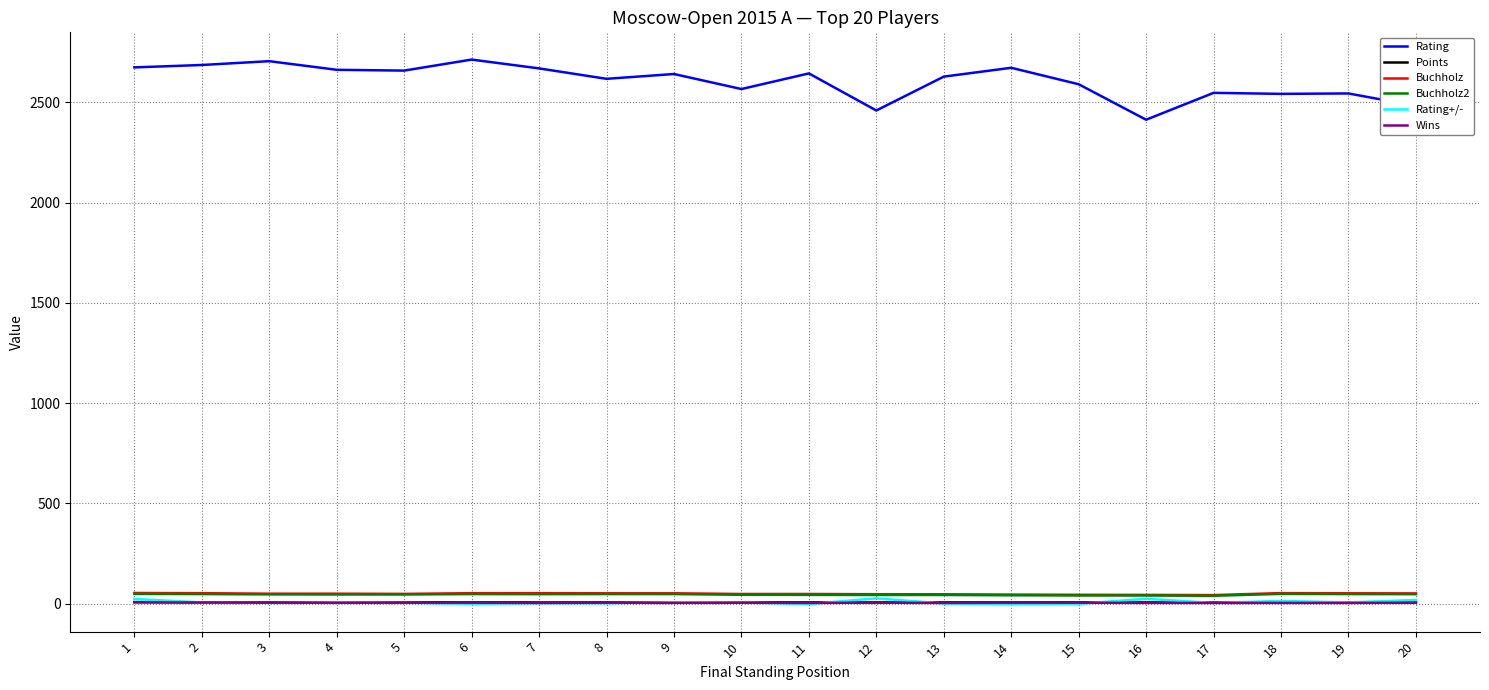

What is the maximum value shown in the chart?

2714.0